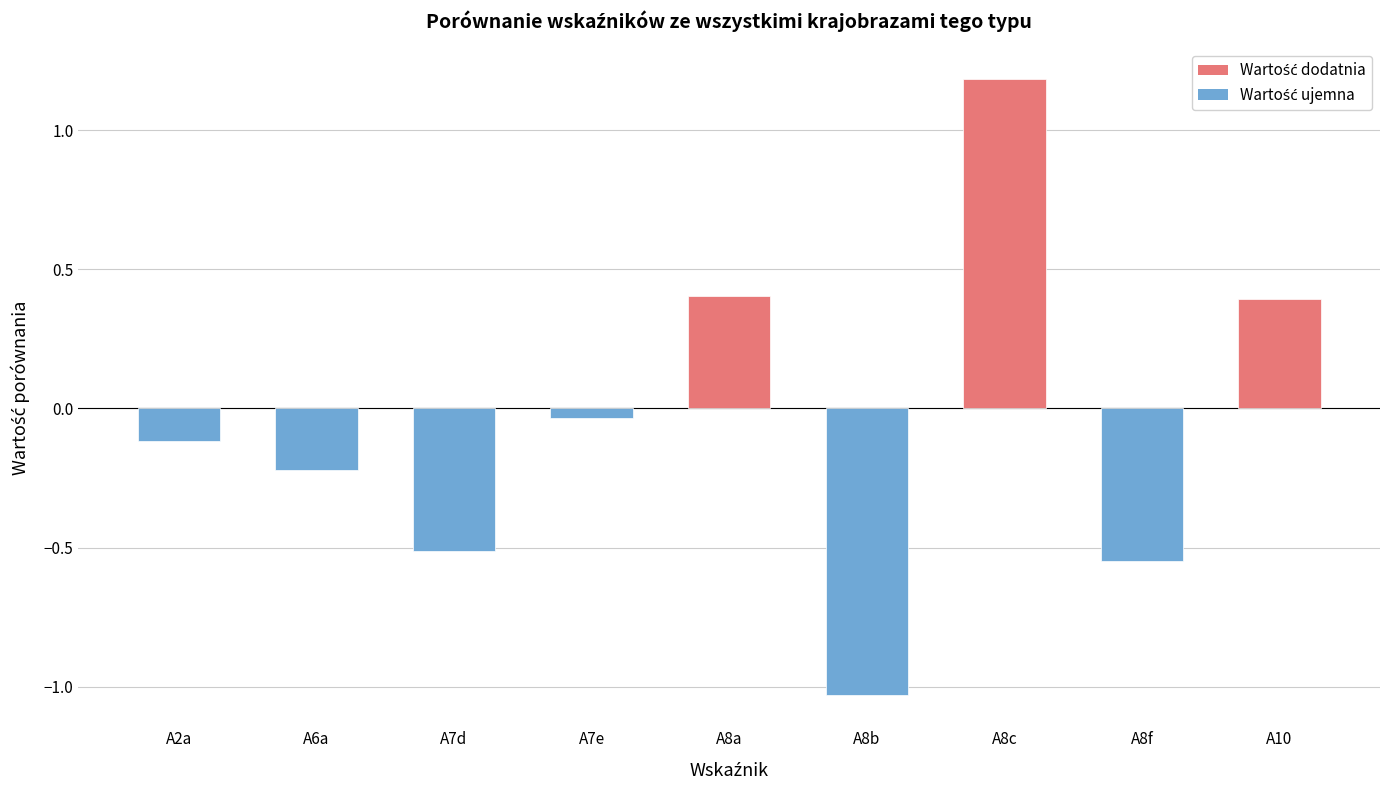

What is the value of the 1st bar from the left?

-0.1